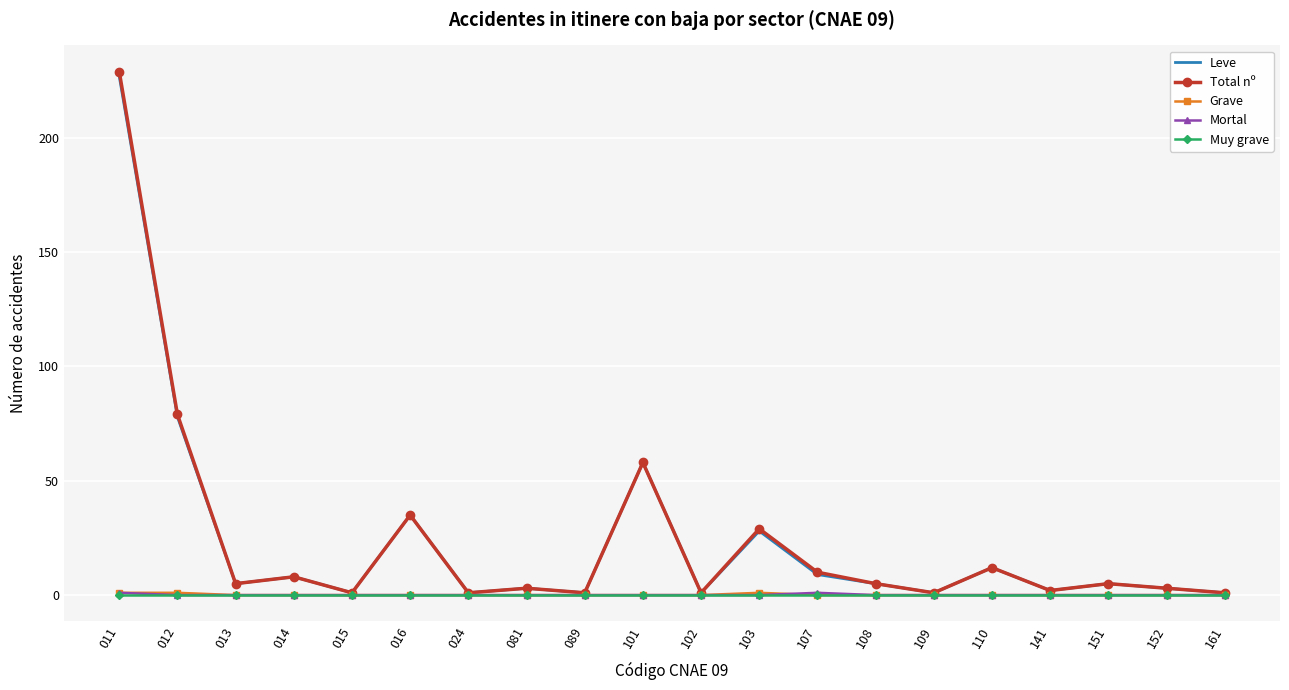

Between 011 and 014, which series saw the biggest shift?

Total nº